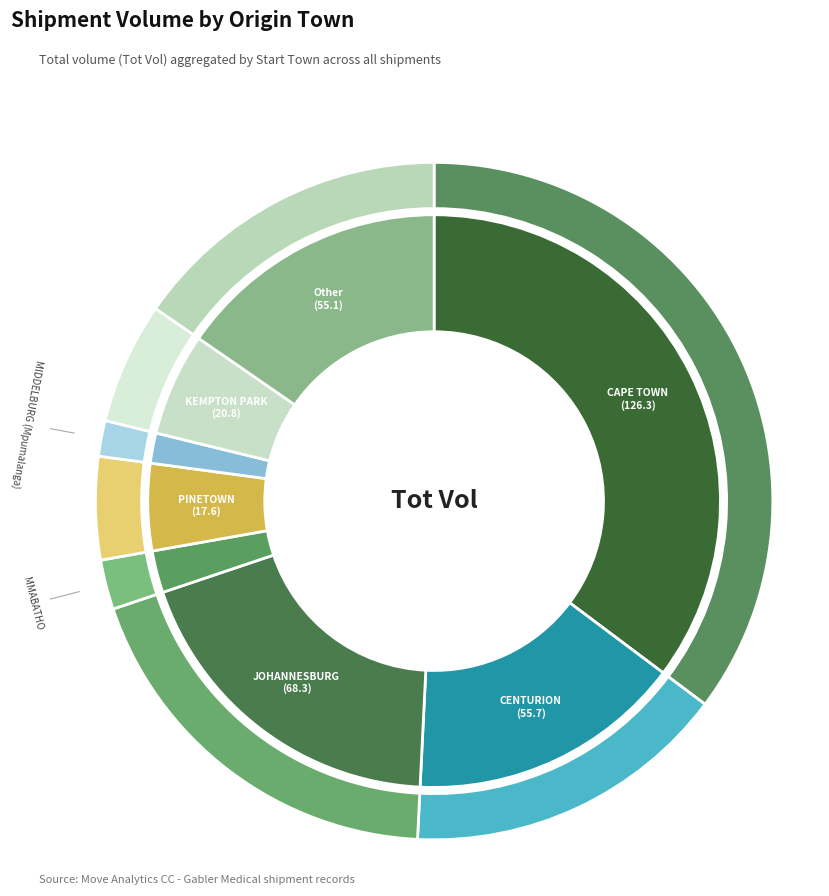

Does MIDDELBURG (Mpumalanga) account for over 50% of the chart?

No